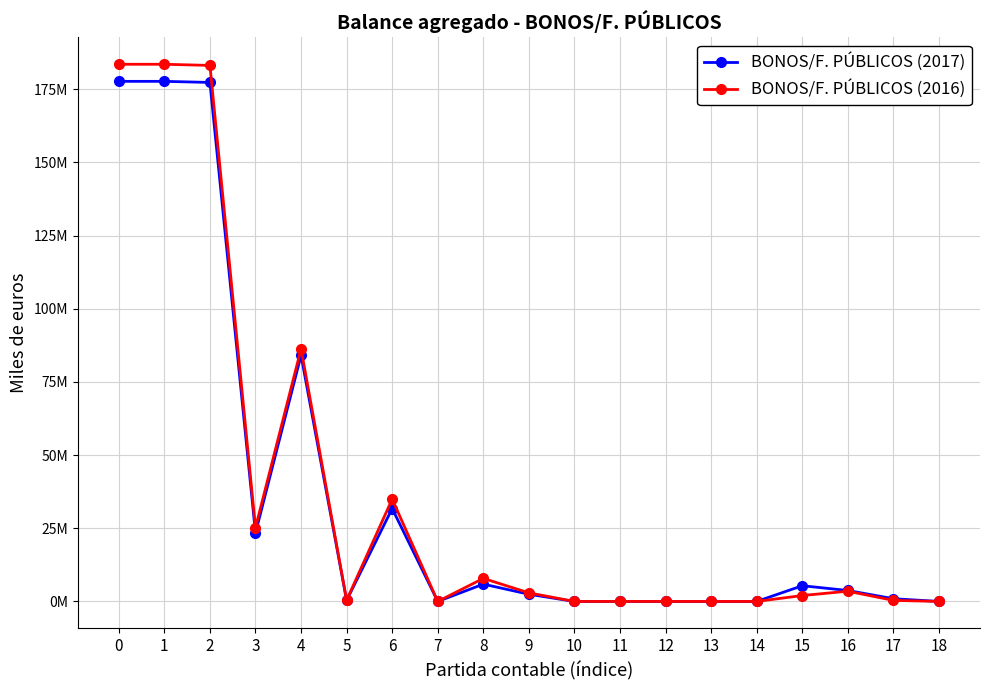

What is the sum of the BONOS/F. PÚBLICOS (2016) values at 7 and 8?

7876285